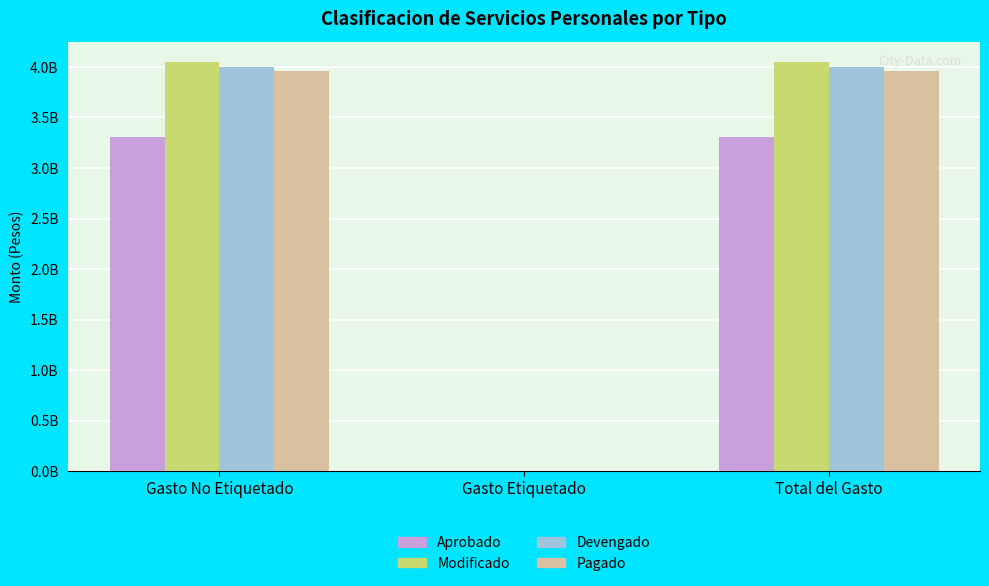

Which category has the highest value across all series?

Gasto No Etiquetado